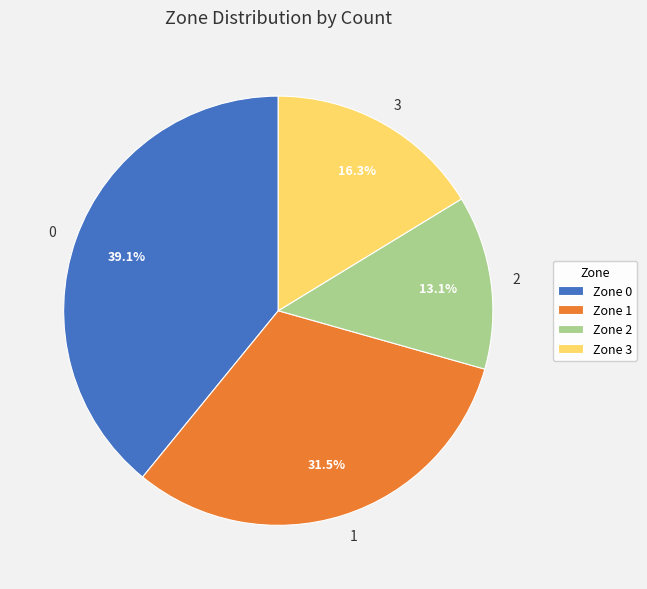

Rank the categories by value from lowest to highest.

2, 3, 1, 0